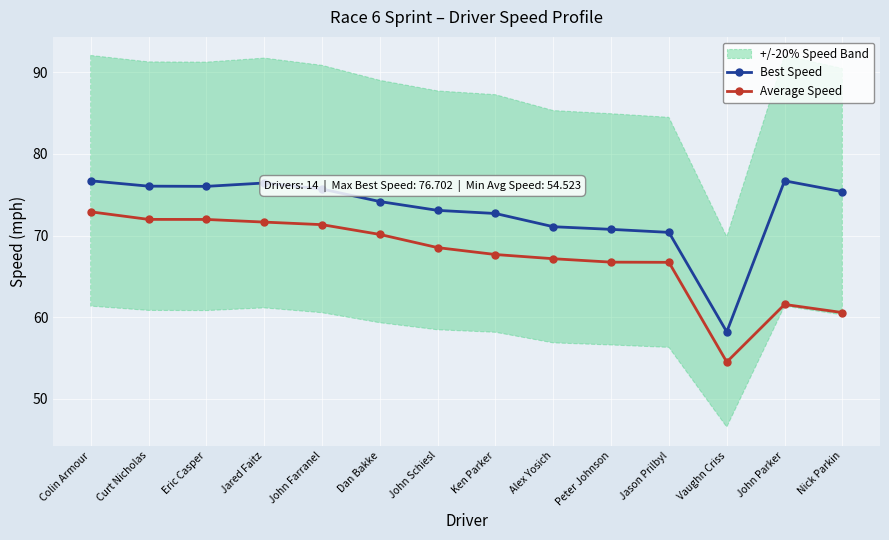

List the series in order of their peak value, highest first.

Best Speed, Average Speed